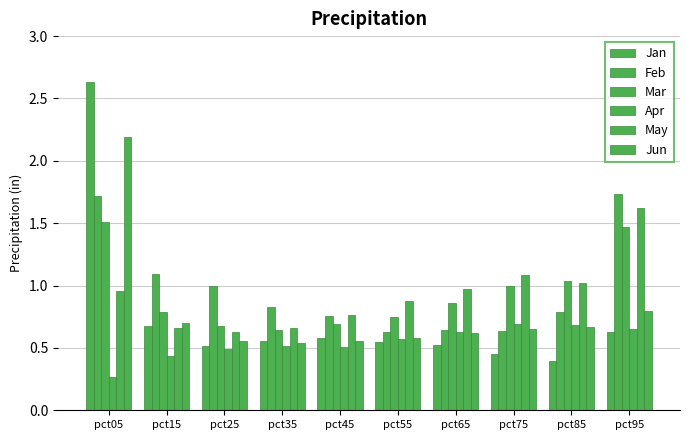

At which category is the sum across all series the highest?

pct05